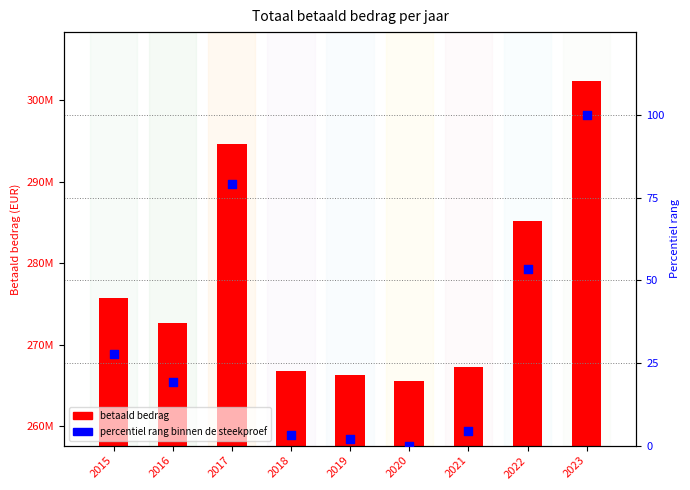

Which series contains the lowest Y value?

percentiel rang binnen de steekproef